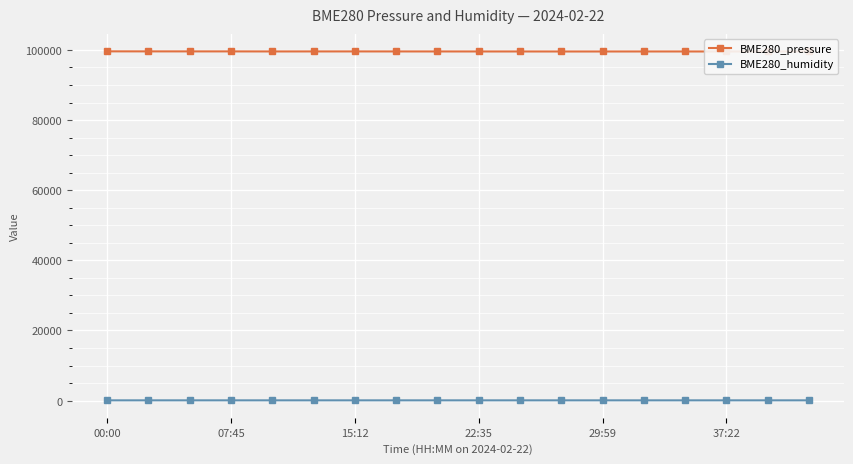

What is the sum of the BME280_pressure values at 15:12 and 12?

199140.5